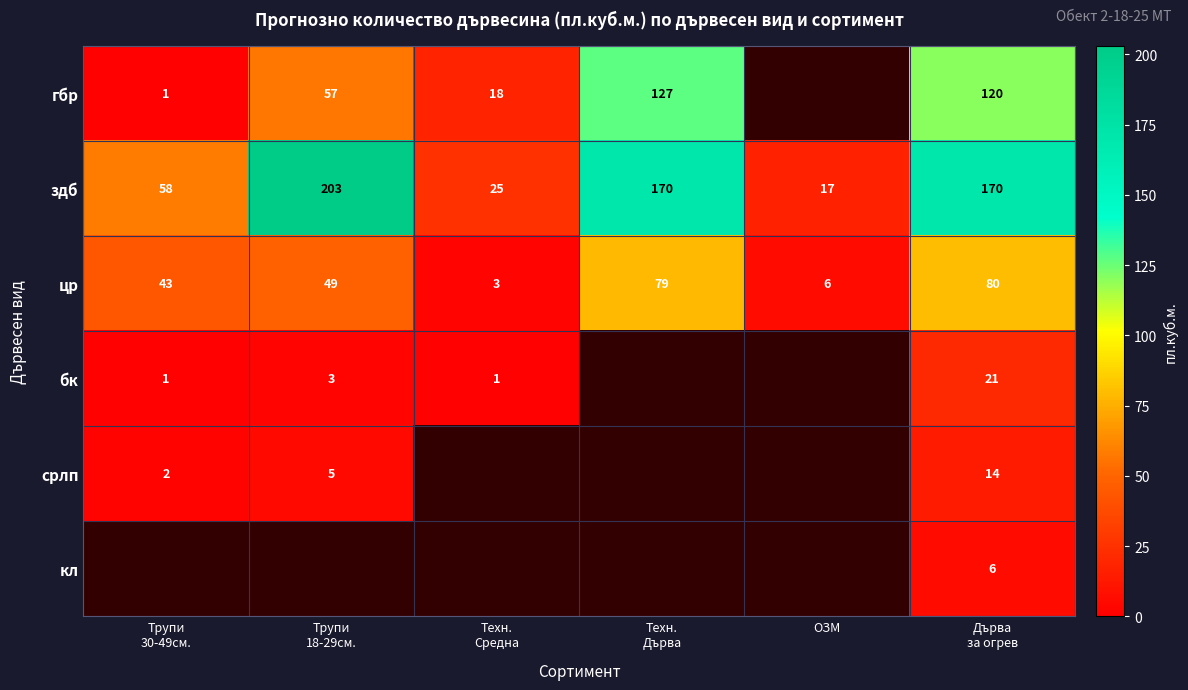

What is the sum of all здб values?

643